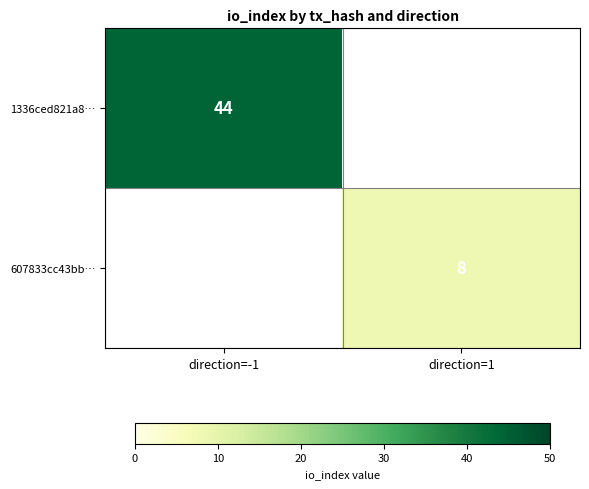

The value of 607833cc43bb… at direction=1 is 8. True or false?

True